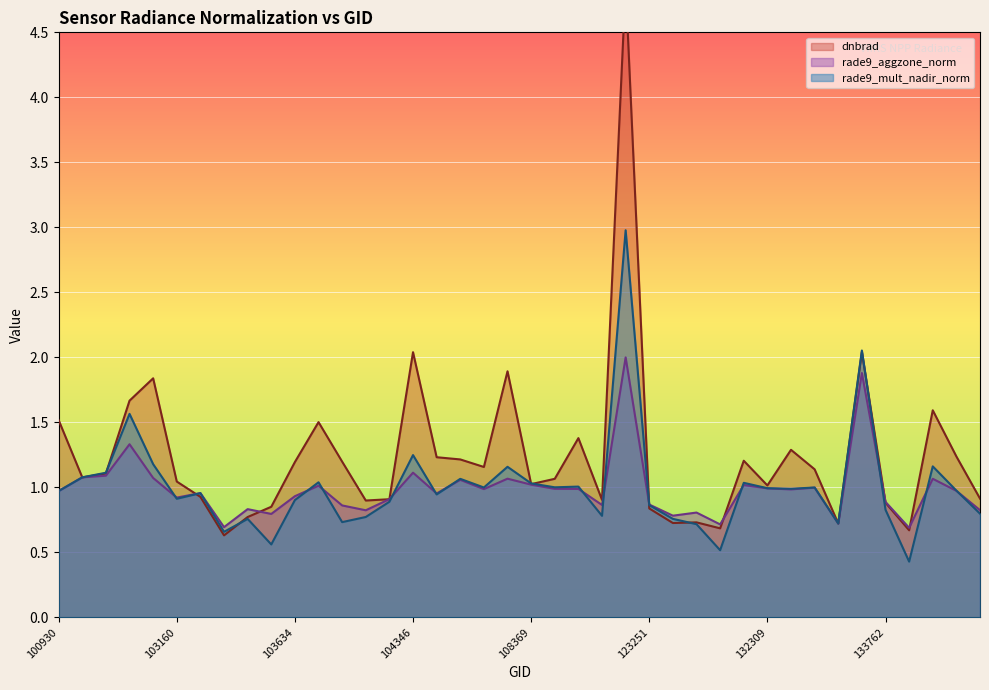

Between 133775 and 103753, which is larger?

103753